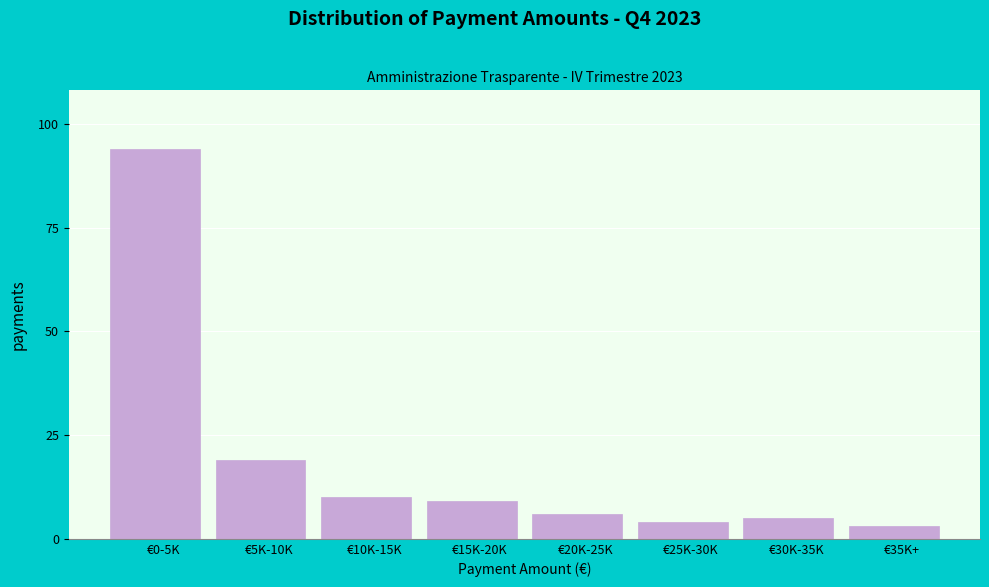

Reading right to left, what are all the values shown in this chart?

€35K+=3	€30K-35K=5	€25K-30K=4	€20K-25K=6	€15K-20K=9	€10K-15K=10	€5K-10K=19	€0-5K=94